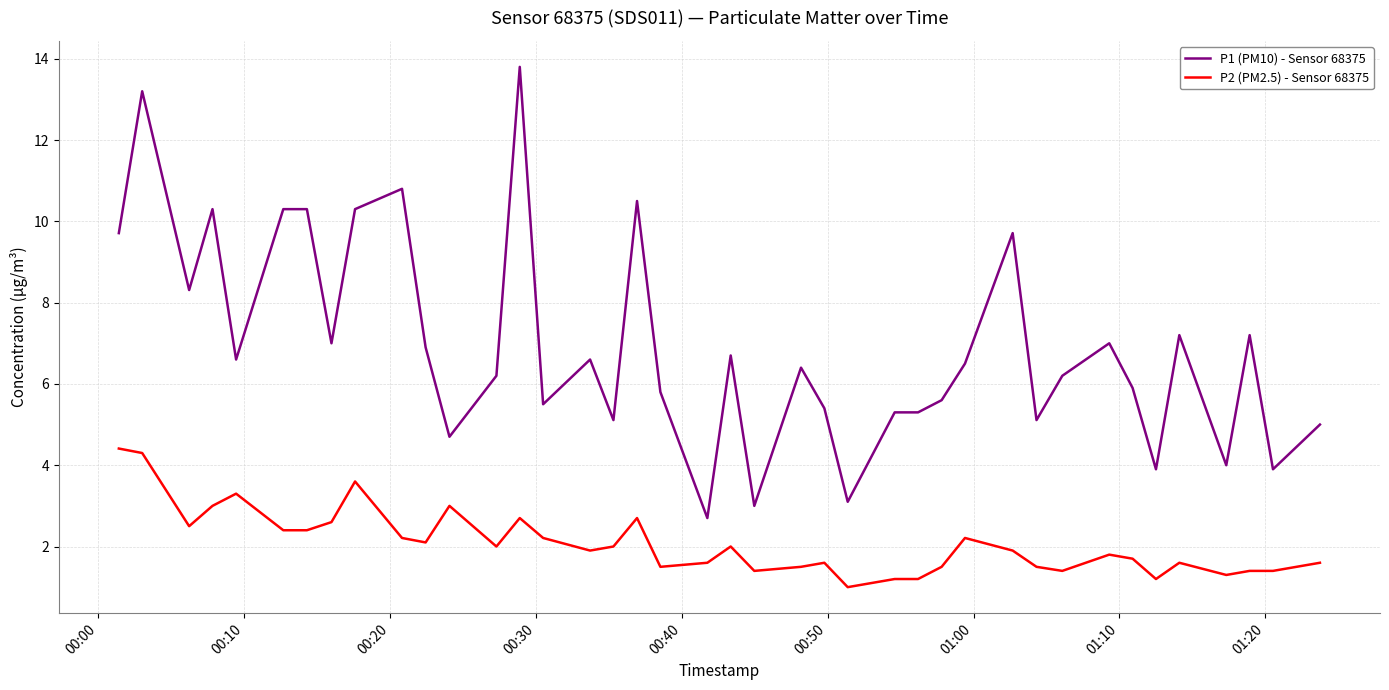

True or false: P2 (PM2.5) - Sensor 68375 and P1 (PM10) - Sensor 68375 cross at least once.

False